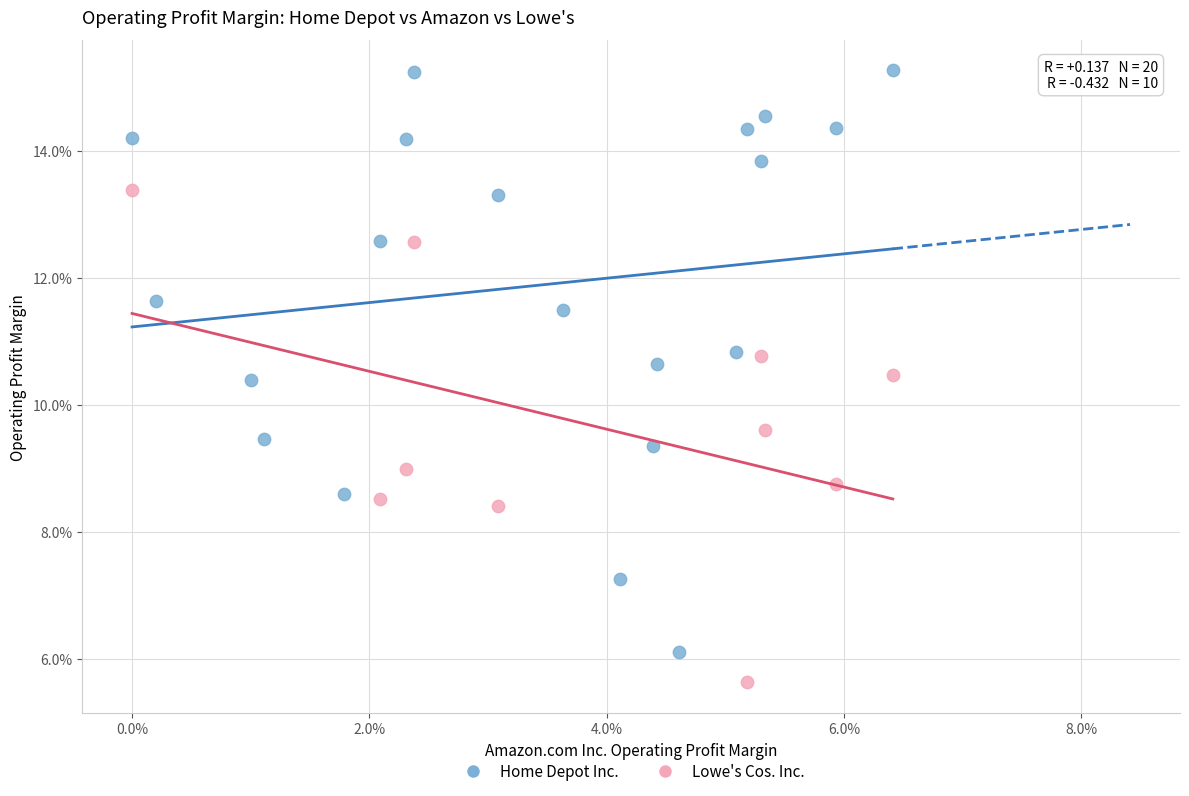

What are all the series names shown in the legend?

Home Depot Inc., Lowe's Cos. Inc.